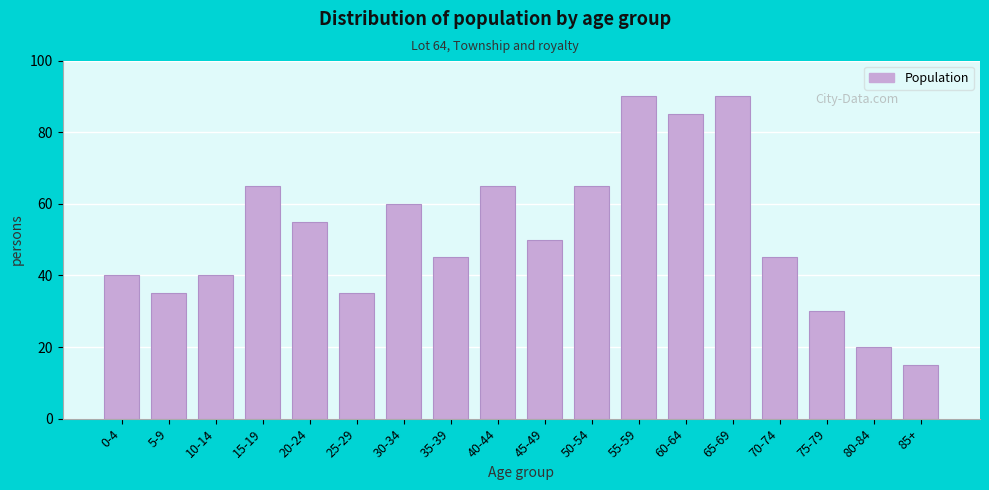

Reading left to right, what are all the values shown in this chart?

40	35	40	65	55	35	60	45	65	50	65	90	85	90	45	30	20	15